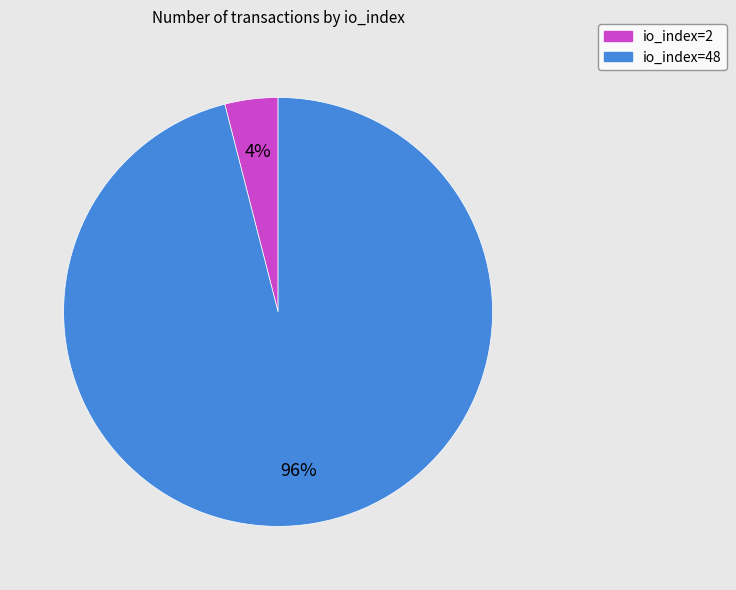

Is io_index=48 the majority of the pie?

Yes